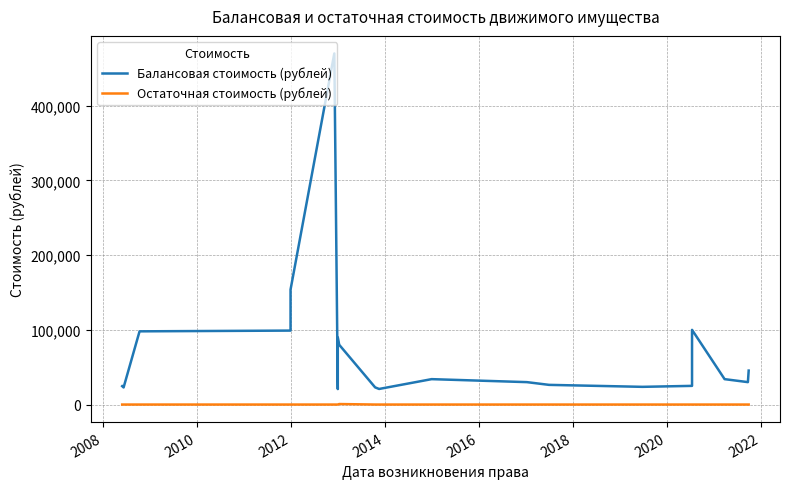

Is the value of Балансовая стоимость (рублей) at 15 greater than the value of Остаточная стоимость (рублей) at 12?

Yes